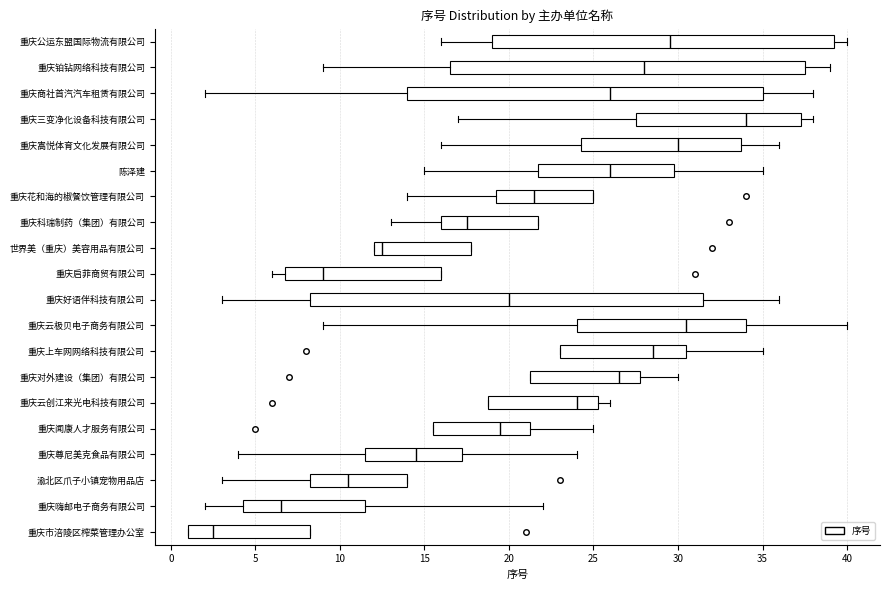

Reading bottom to top, read every box against the x-axis: the position of its median line, the range the box covers, and the ends of its whiskers. The values are not printed on the chart, so give them approximately, as read against the axis.

重庆市涪陵区榨菜管理办公室: median 2.5, box 1.0 to 8.5, whiskers 1.0 to 8.5
重庆嗨邮电子商务有限公司: median 6.5, box 4.5 to 11.5, whiskers 2.0 to 22.0
渝北区爪子小镇宠物用品店: median 10.5, box 8.5 to 14.0, whiskers 3.0 to 14.0
重庆尊尼美克食品有限公司: median 14.5, box 11.5 to 17.5, whiskers 4.0 to 24.0
重庆闻康人才服务有限公司: median 19.5, box 15.5 to 21.5, whiskers 15.5 to 25.0
重庆云创江来光电科技有限公司: median 24.0, box 19.0 to 25.5, whiskers 19.0 to 26.0
重庆对外建设（集团）有限公司: median 26.5, box 21.5 to 28.0, whiskers 21.5 to 30.0
重庆上车网网络科技有限公司: median 28.5, box 23.0 to 30.5, whiskers 23.0 to 35.0
重庆云极贝电子商务有限公司: median 30.5, box 24.0 to 34.0, whiskers 9.0 to 40.0
重庆好语伴科技有限公司: median 20.0, box 8.5 to 31.5, whiskers 3.0 to 36.0
重庆启菲商贸有限公司: median 9.0, box 7.0 to 16.0, whiskers 6.0 to 16.0
世界美（重庆）美容用品有限公司: median 12.5, box 12.0 to 18.0, whiskers 12.0 to 18.0
重庆科瑞制药（集团）有限公司: median 17.5, box 16.0 to 22.0, whiskers 13.0 to 22.0
重庆花和海的椒餐饮管理有限公司: median 21.5, box 19.5 to 25.0, whiskers 14.0 to 25.0
陈泽建: median 26.0, box 22.0 to 30.0, whiskers 15.0 to 35.0
重庆嵩悦体育文化发展有限公司: median 30.0, box 24.5 to 34.0, whiskers 16.0 to 36.0
重庆三变净化设备科技有限公司: median 34.0, box 27.5 to 37.5, whiskers 17.0 to 38.0
重庆商社首汽汽车租赁有限公司: median 26.0, box 14.0 to 35.0, whiskers 2.0 to 38.0
重庆铂钻网络科技有限公司: median 28.0, box 16.5 to 37.5, whiskers 9.0 to 39.0
重庆公运东盟国际物流有限公司: median 29.5, box 19.0 to 39.5, whiskers 16.0 to 40.0